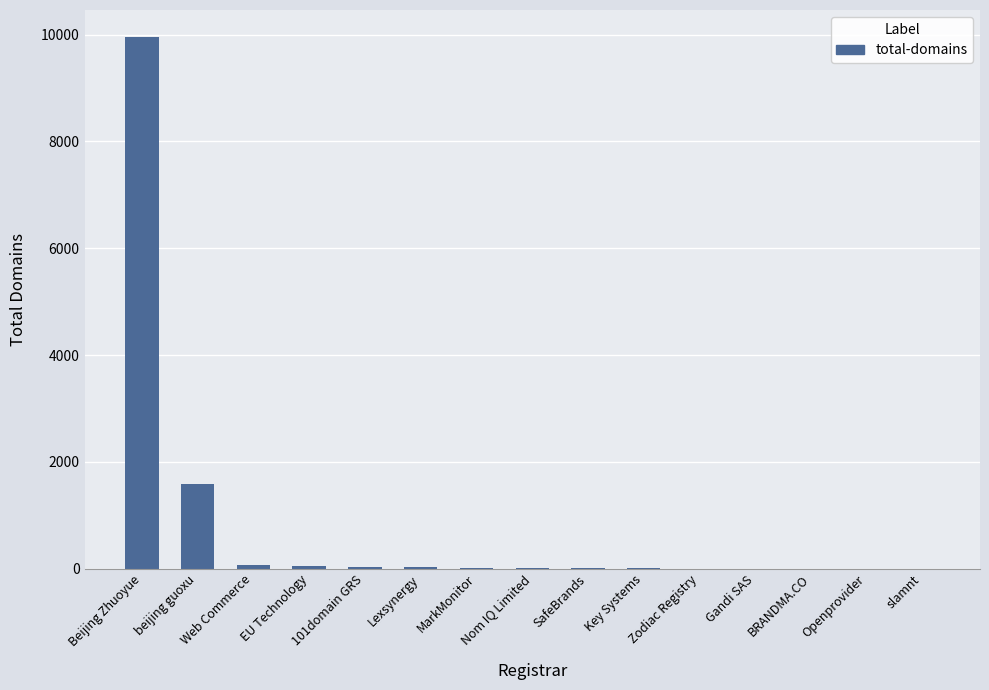

What is the change in value from MarkMonitor to Openprovider?

-20